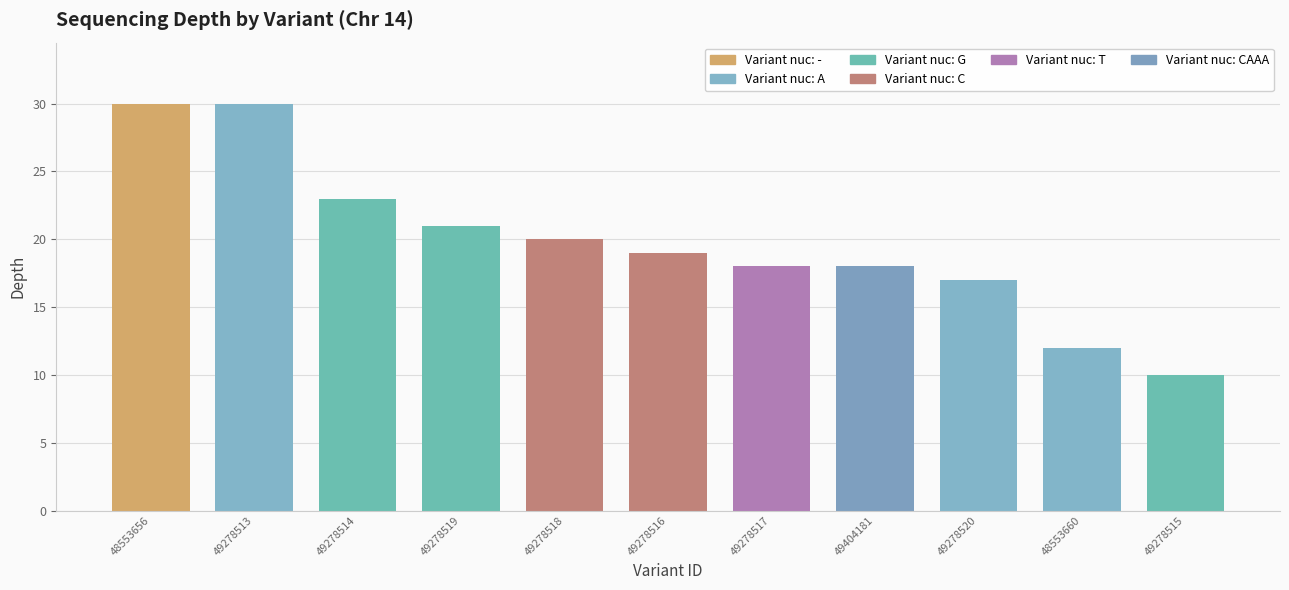

What is the difference between the values at 49278519 and 49278516?

2